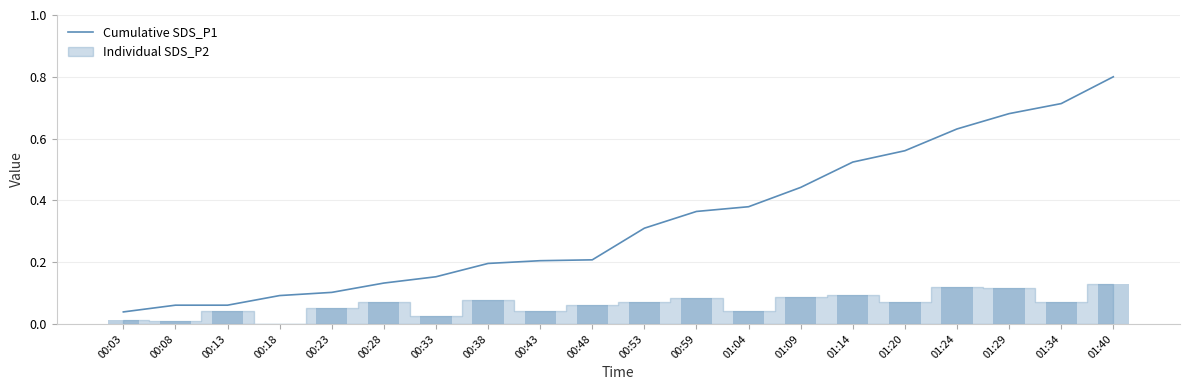

What is the difference between the values at 00:13 and 00:43?

0.1